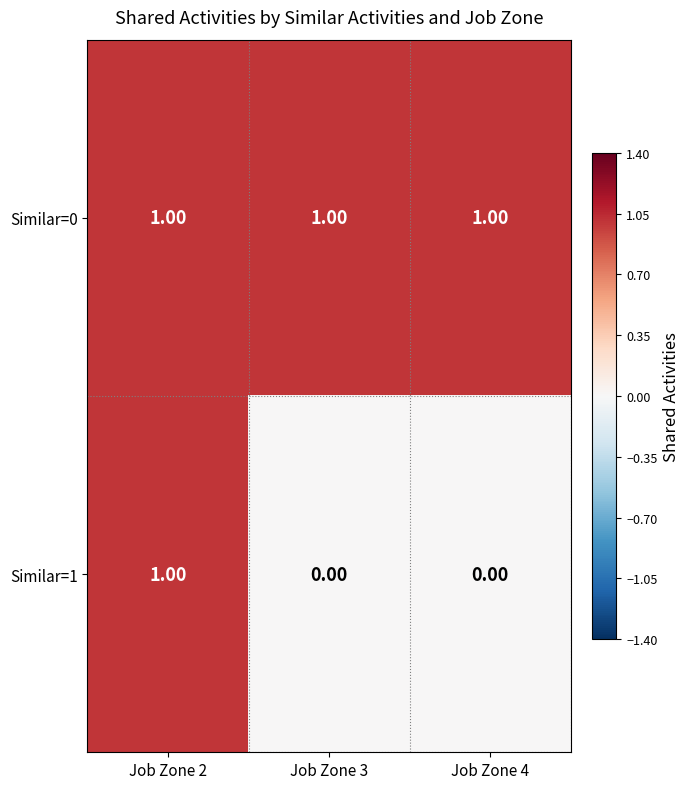

Which series has the largest range (max minus min)?

Similar=1